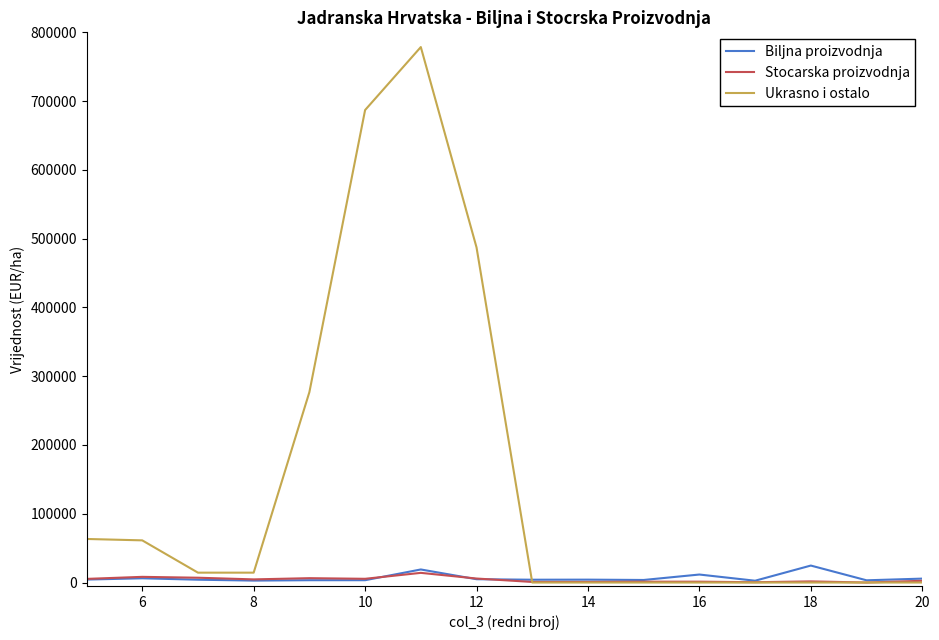

Which series has the widest spread of values?

Ukrasno i ostalo